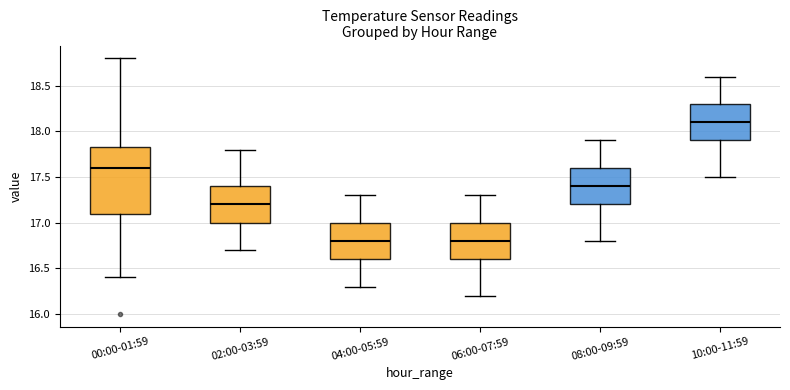

Reading left to right, read every box against the y-axis: the position of its median line, the range the box covers, and the ends of its whiskers. The values are not printed on the chart, so give them approximately, as read against the axis.

00:00-01:59: median 17.60, box 17.10 to 17.85, whiskers 16.40 to 18.80
02:00-03:59: median 17.20, box 17.00 to 17.40, whiskers 16.70 to 17.80
04:00-05:59: median 16.80, box 16.60 to 17.00, whiskers 16.30 to 17.30
06:00-07:59: median 16.80, box 16.60 to 17.00, whiskers 16.20 to 17.30
08:00-09:59: median 17.40, box 17.20 to 17.60, whiskers 16.80 to 17.90
10:00-11:59: median 18.10, box 17.90 to 18.30, whiskers 17.50 to 18.60